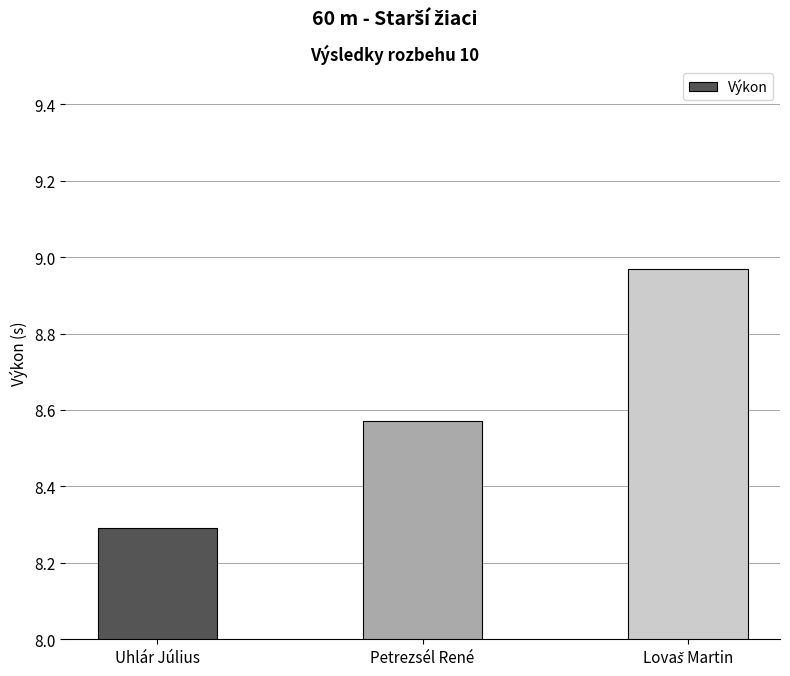

What is the label of the 3rd bar from the right?

Uhlár Július